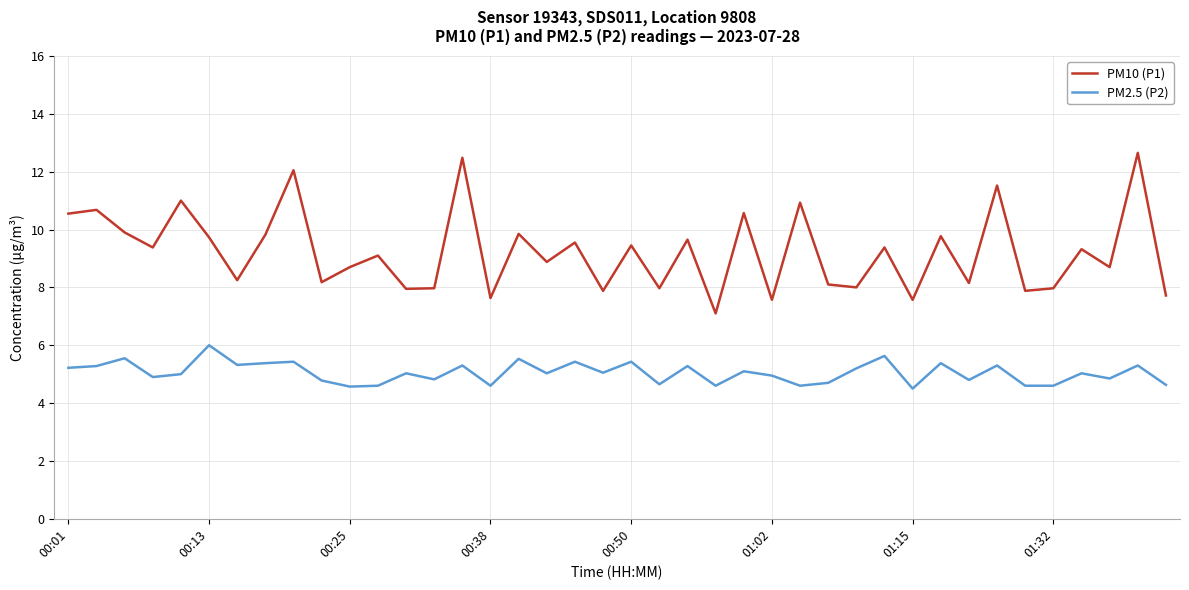

What is the difference between the maximum and minimum values in the PM2.5 (P2) series?

1.5